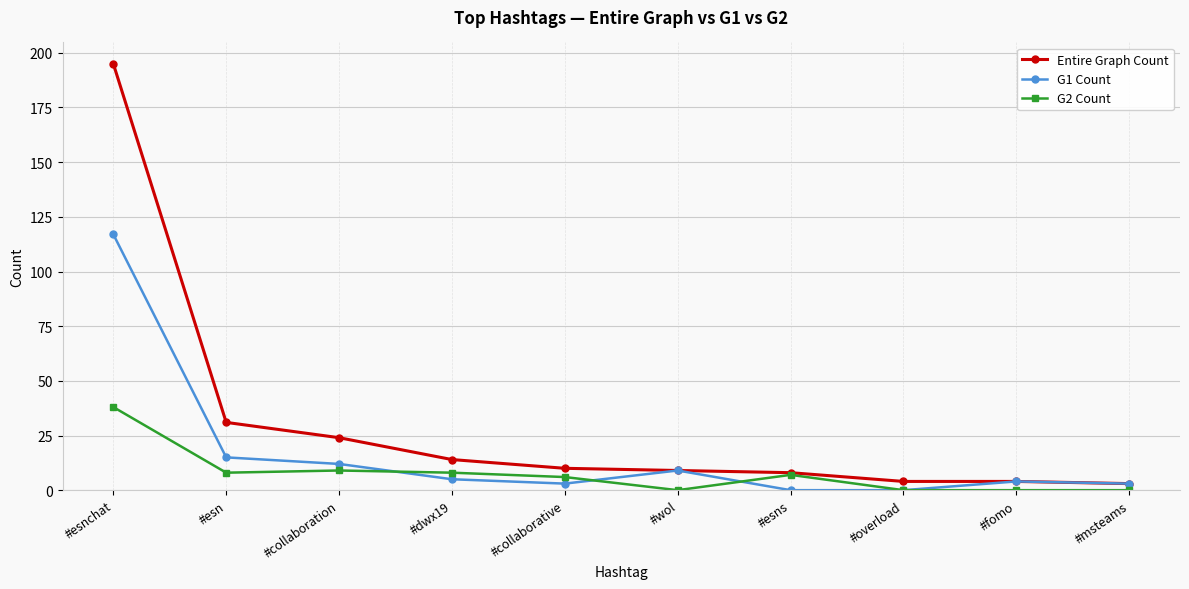

Reading right to left, extract all data points from this chart.

Entire Graph Count: #msteams=3	#fomo=4	#overload=4	#esns=8	#wol=9	#collaborative=10	#dwx19=14	#collaboration=24	#esn=31	#esnchat=195
G1 Count: #msteams=3	#fomo=4	#overload=0	#esns=0	#wol=9	#collaborative=3	#dwx19=5	#collaboration=12	#esn=15	#esnchat=117
G2 Count: #msteams=0	#fomo=0	#overload=0	#esns=7	#wol=0	#collaborative=6	#dwx19=8	#collaboration=9	#esn=8	#esnchat=38